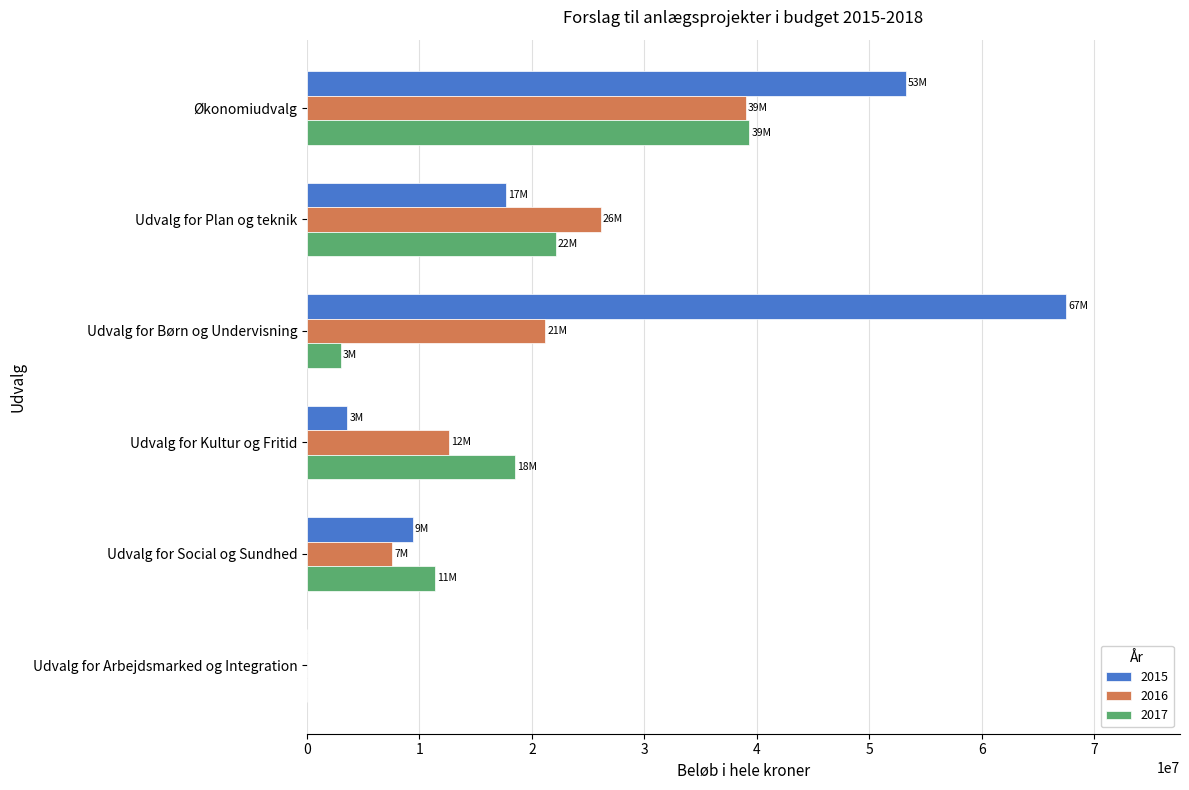

At which category is the sum across all series the highest?

Økonomiudvalg